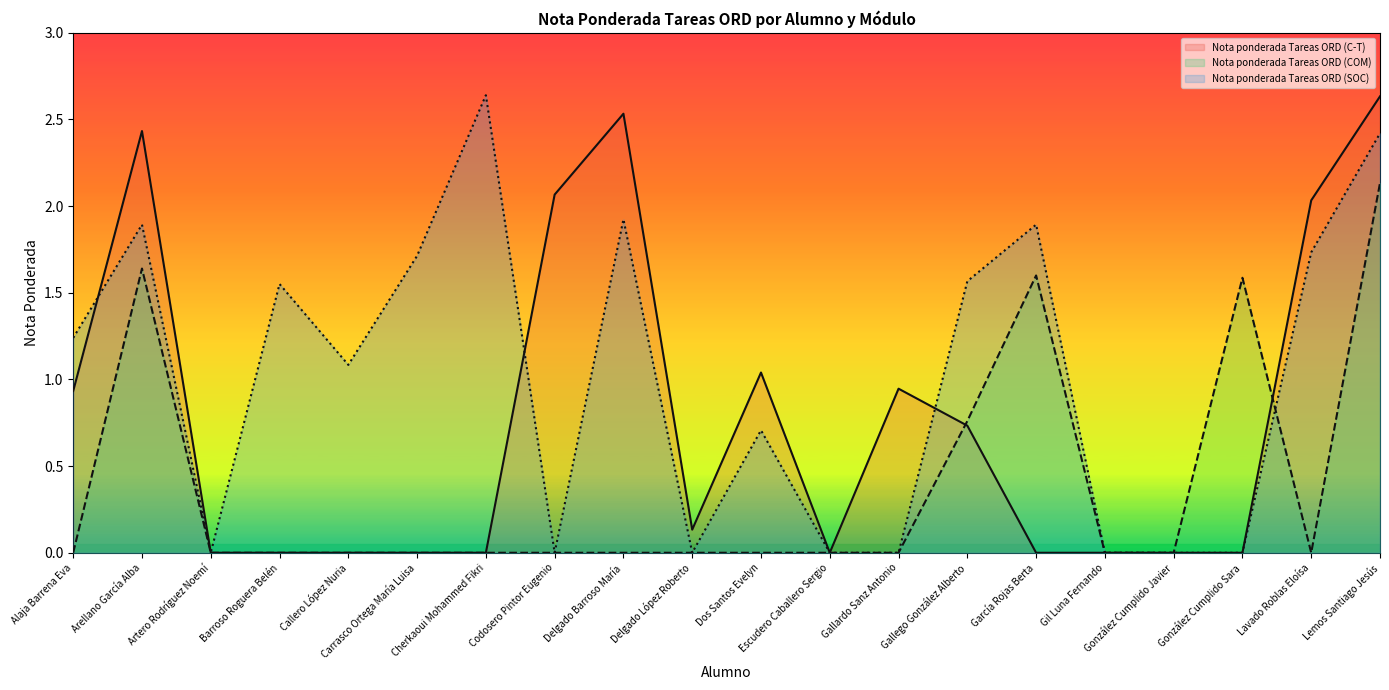

Is it true that Nota ponderada Tareas ORD (C-T) equals 1.0 at Dos Santos Evelyn?

True